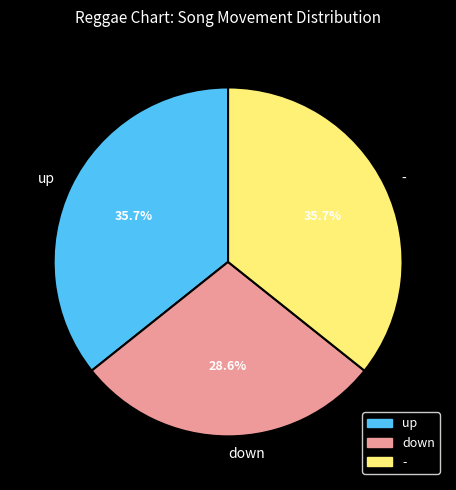

Is it true that up is 41% of the pie?

False